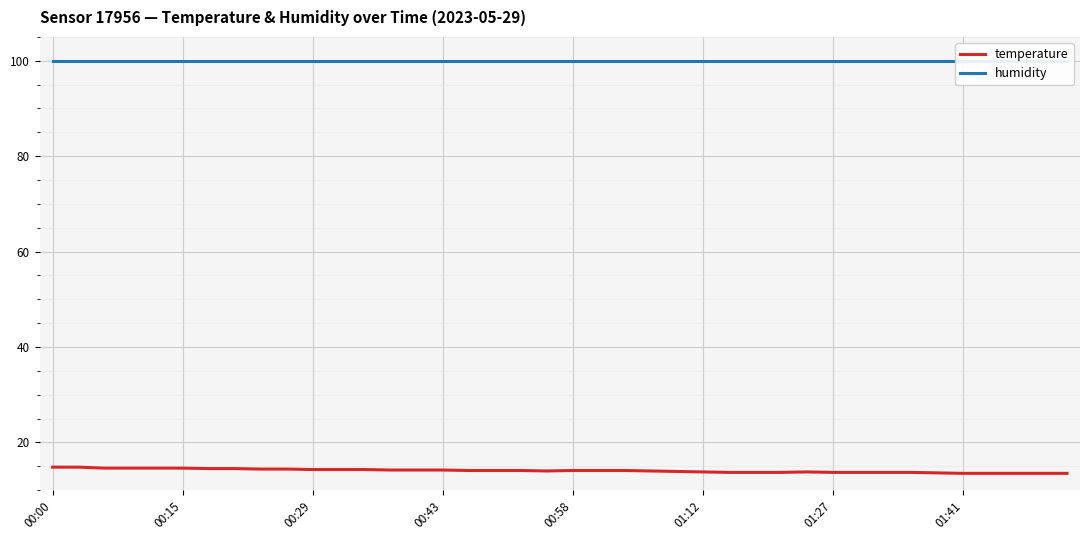

What is the smallest value displayed?

13.5